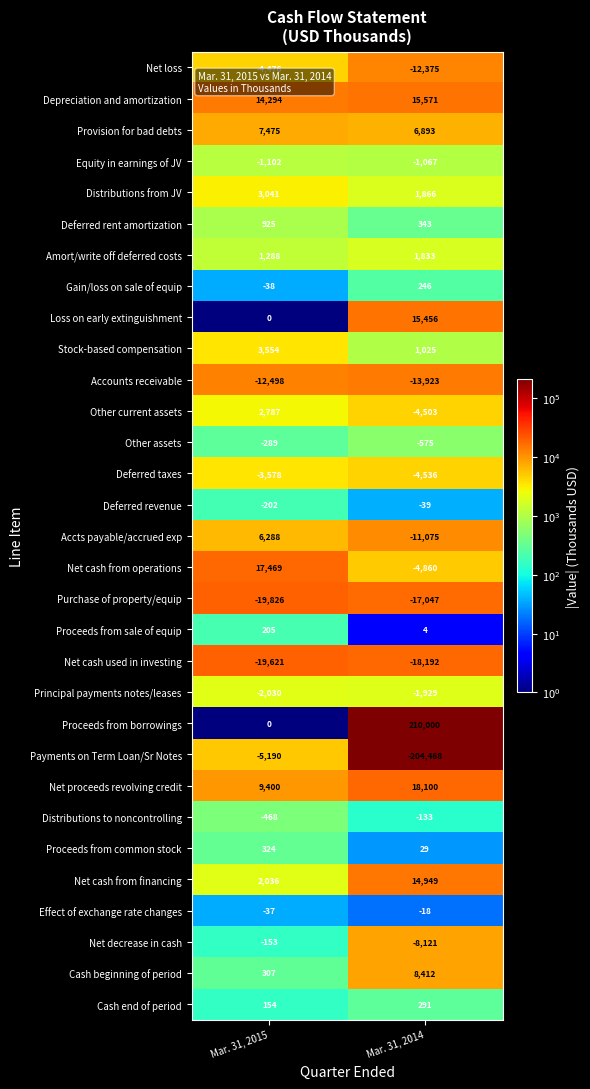

True or false: Proceeds from borrowings has a value of 210000 at Mar. 31, 2014.

True